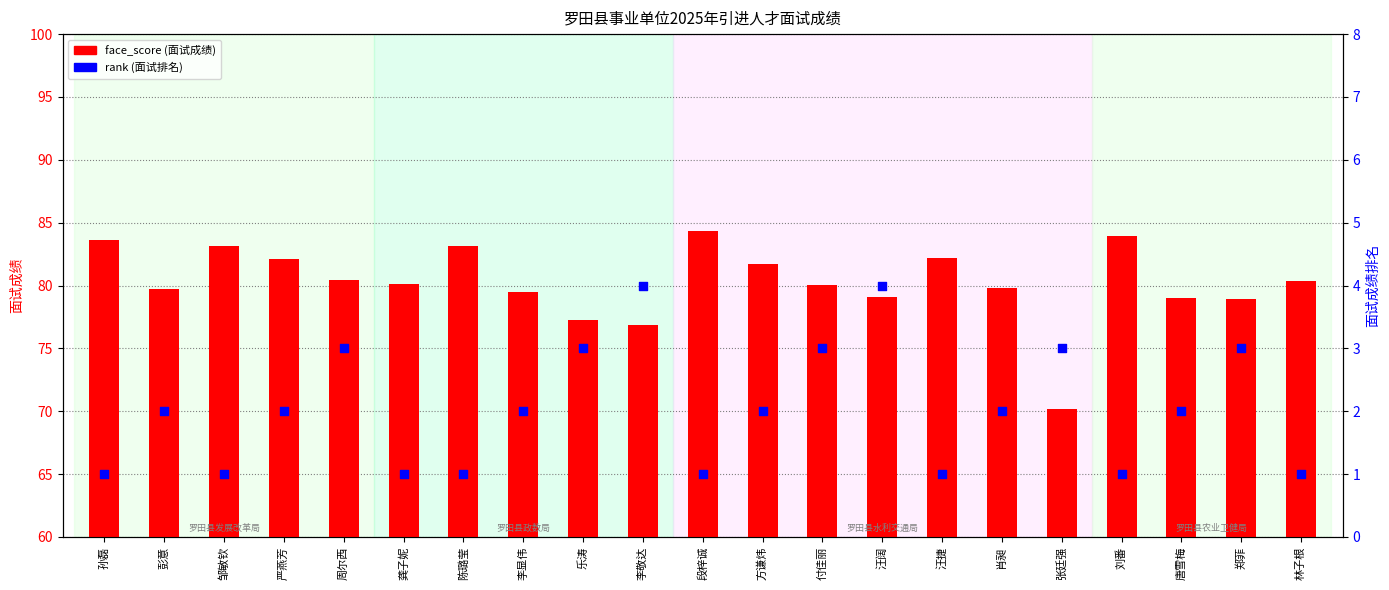

At which category is the sum across all series the highest?

段梓诚